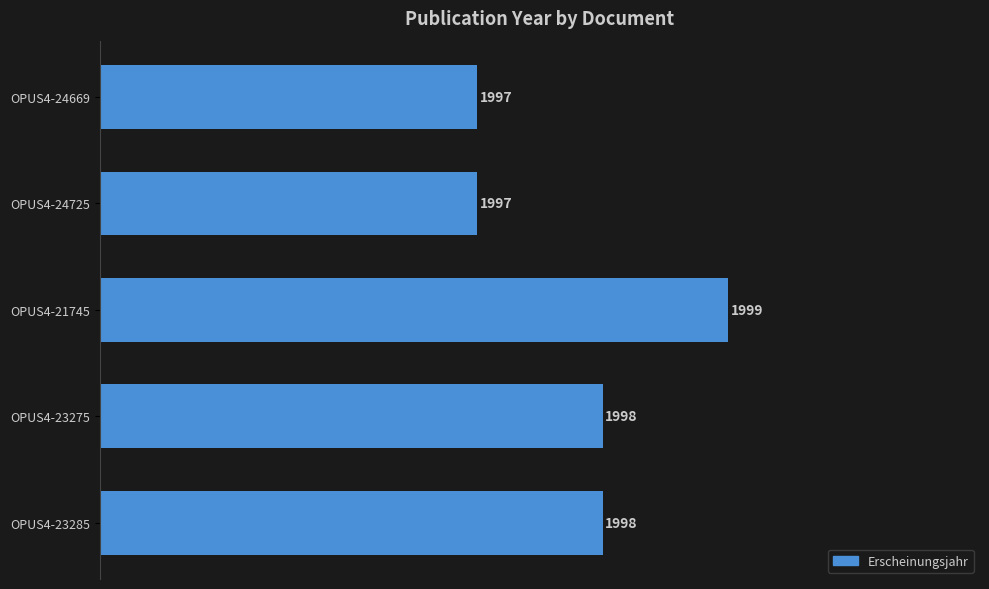

Reading bottom to top, what are all the values shown in this chart?

1998	1998	1999	1997	1997